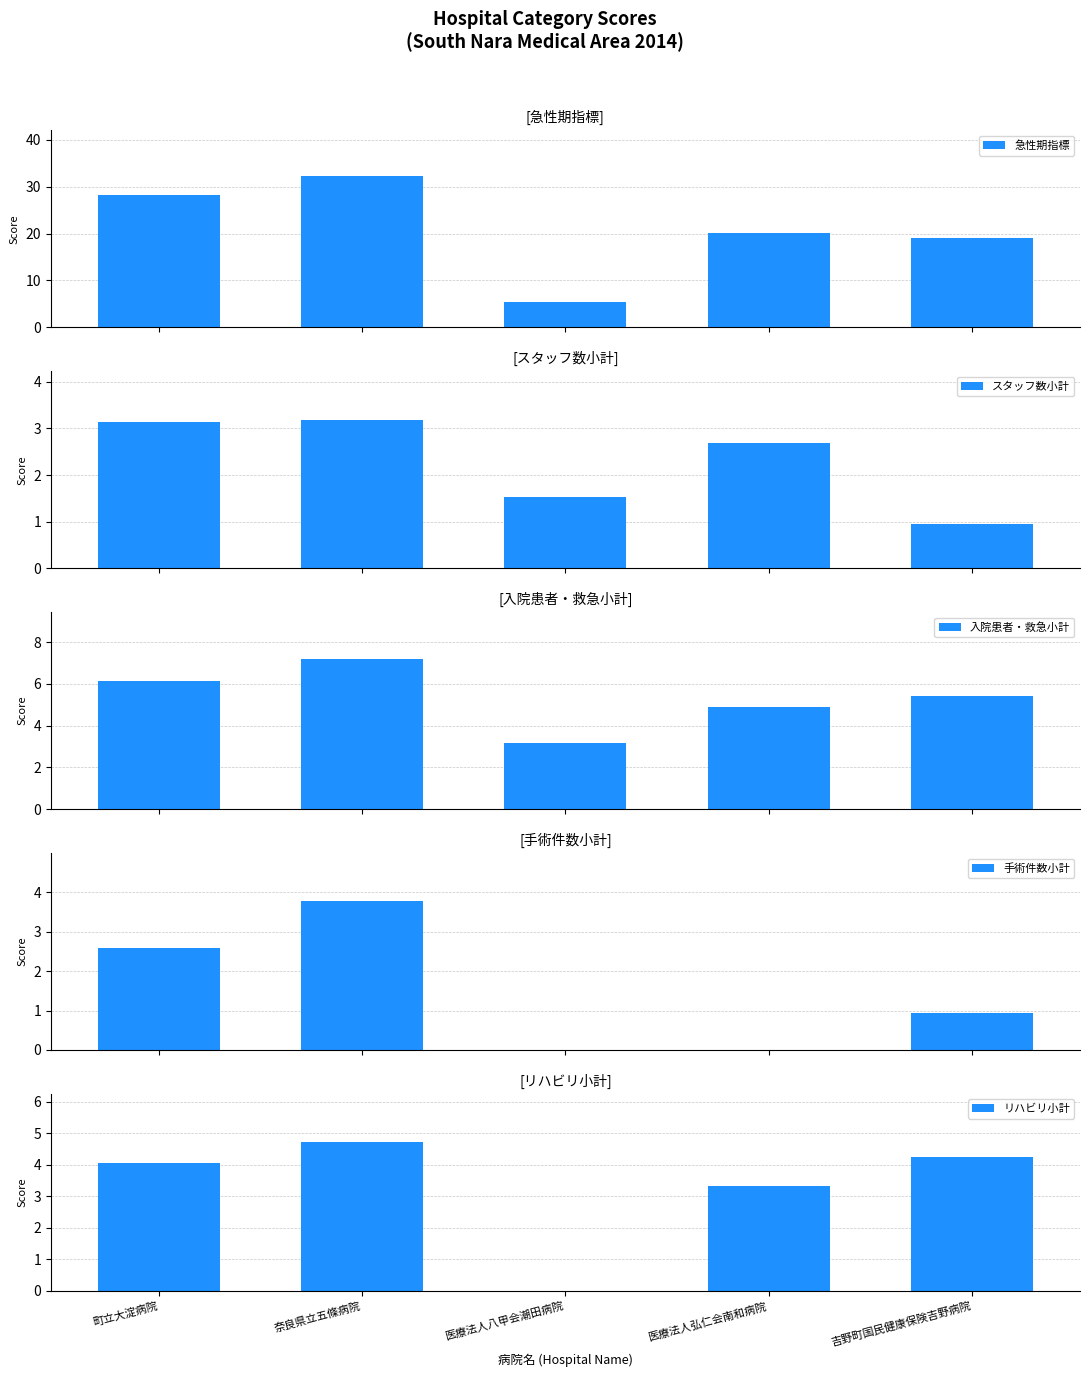

At 吉野町国民健康保険吉野病院, list the series in order from largest to smallest.

急性期指標, 入院患者・救急小計, リハビリ小計, スタッフ数小計, 手術件数小計